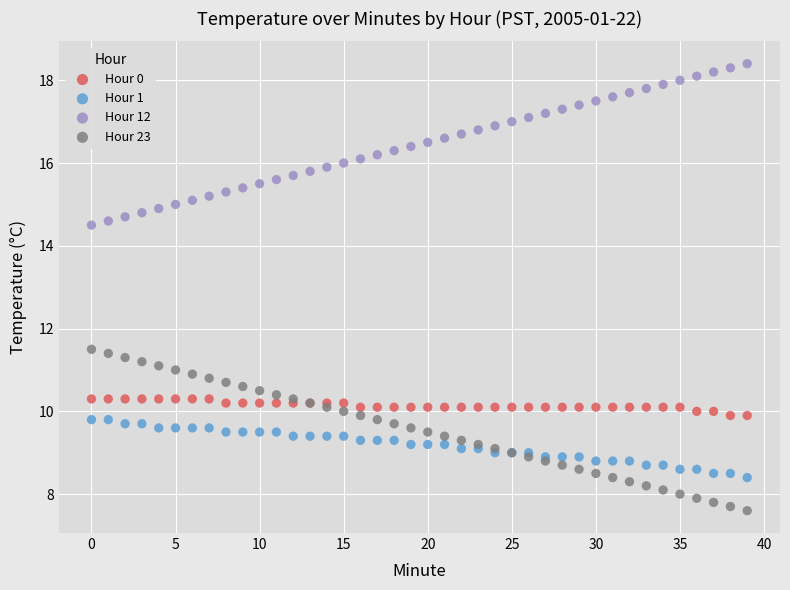

Which series reaches the maximum Y coordinate?

Hour 12